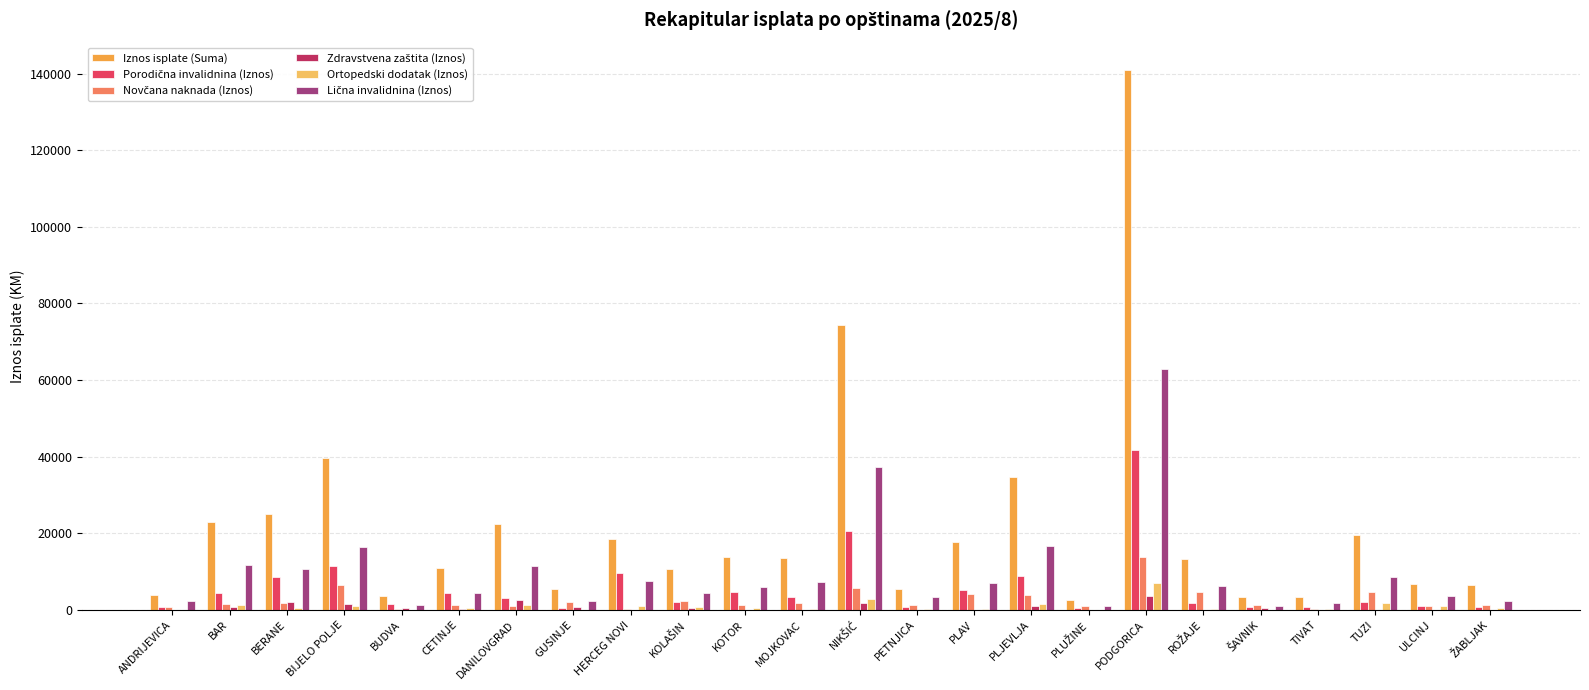

What is the maximum value for Iznos isplate (Suma)?

141010.1